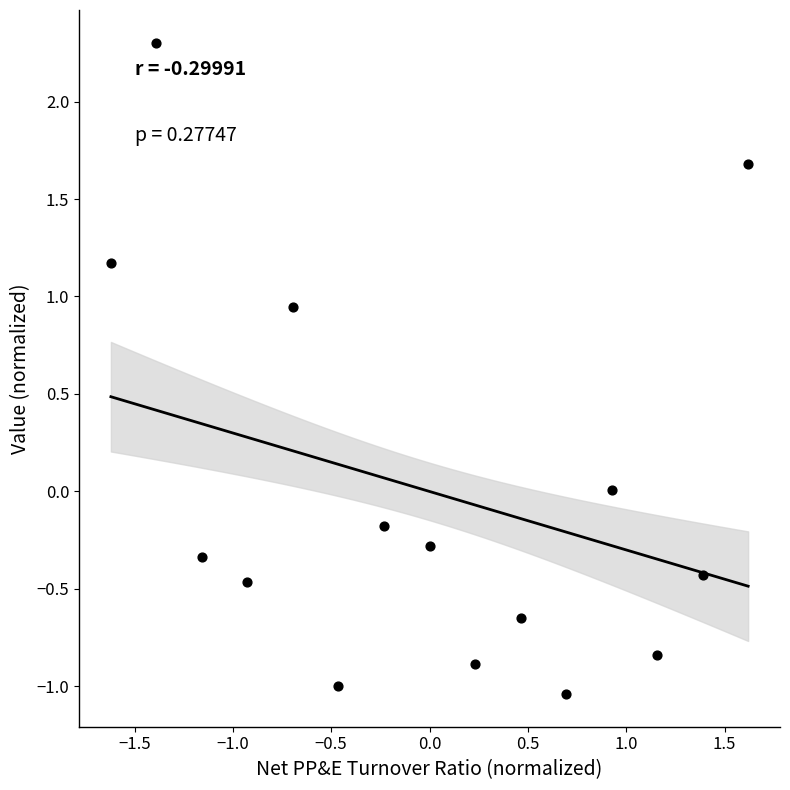

What is the range of X values (max minus min)?

3.2